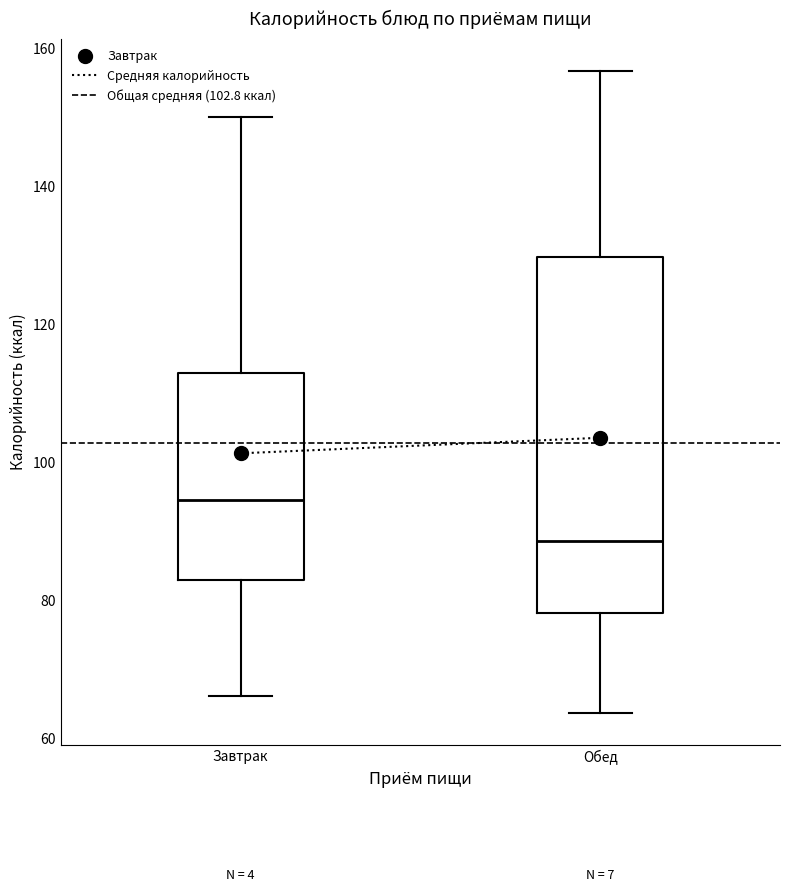

Comparing the boxes themselves (not the whiskers), which one is the tallest?

Обед